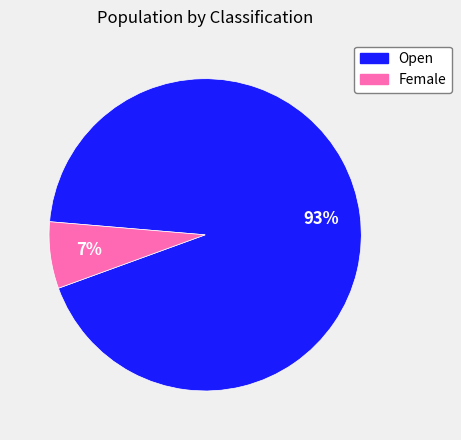

What is the smallest slice in the pie chart?

Female